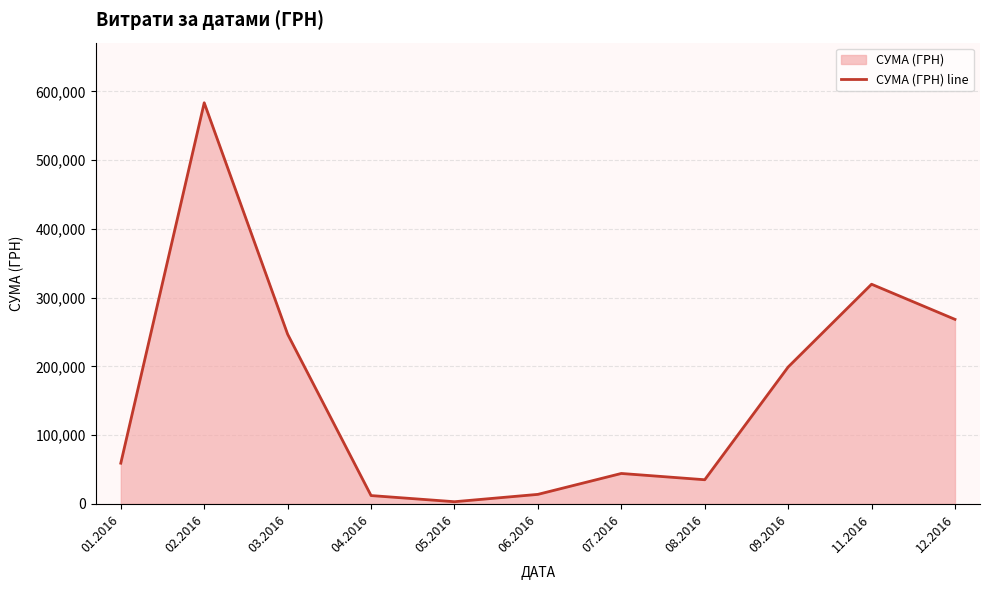

Count the number of data series in this chart.

1